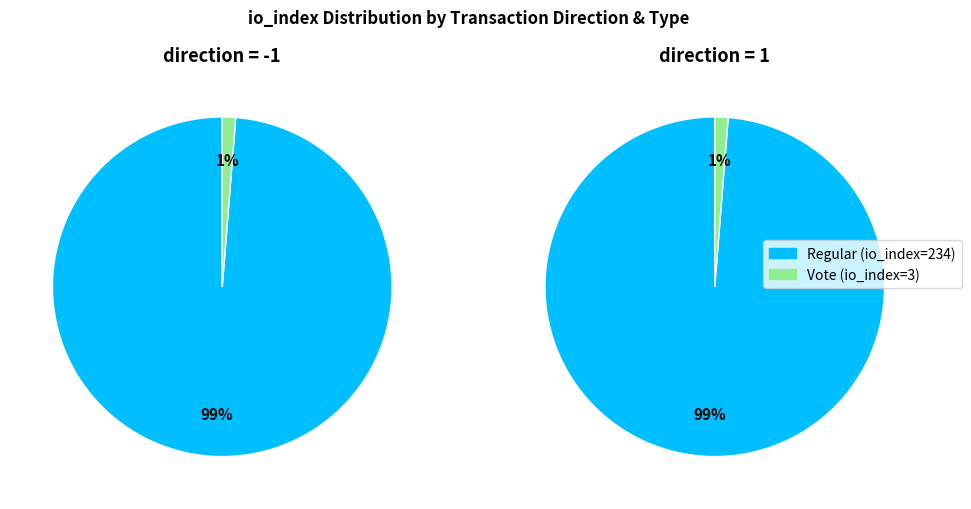

To the nearest percent, what is the combined percentage of Vote (io_index=3) and Regular (io_index=234)?

100%